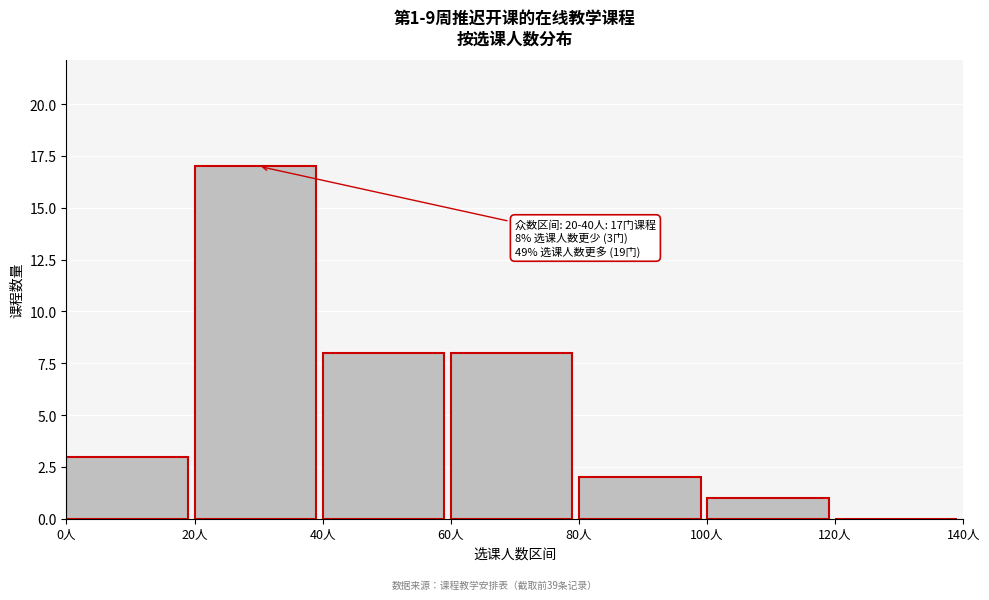

Over which range of the x-axis is the bar tallest?

20 to 40